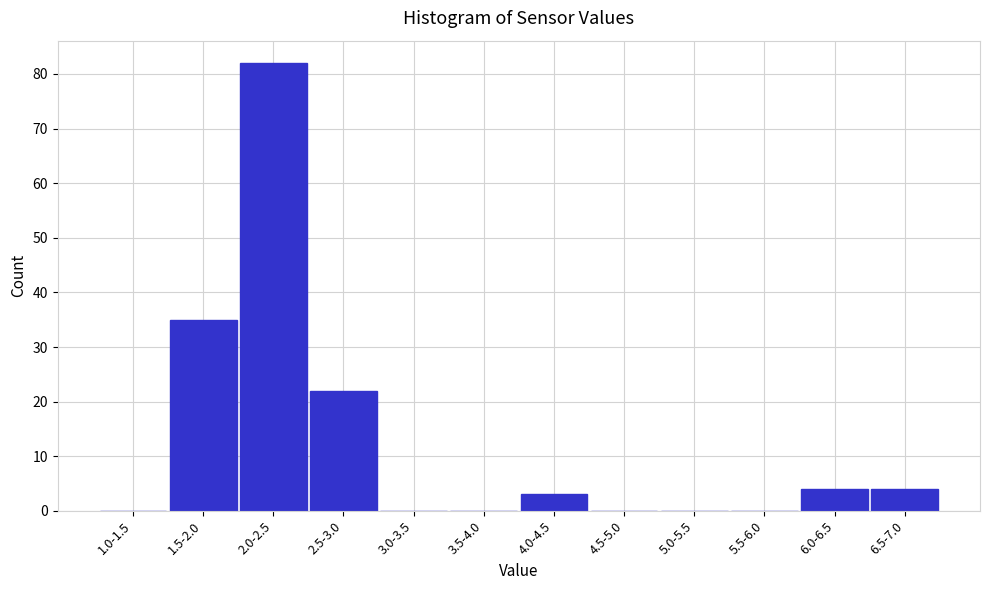

Reading left to right, what are all the values shown in this chart?

1.0-1.5=0	1.5-2.0=35	2.0-2.5=82	2.5-3.0=22	3.0-3.5=0	3.5-4.0=0	4.0-4.5=3	4.5-5.0=0	5.0-5.5=0	5.5-6.0=0	6.0-6.5=4	6.5-7.0=4